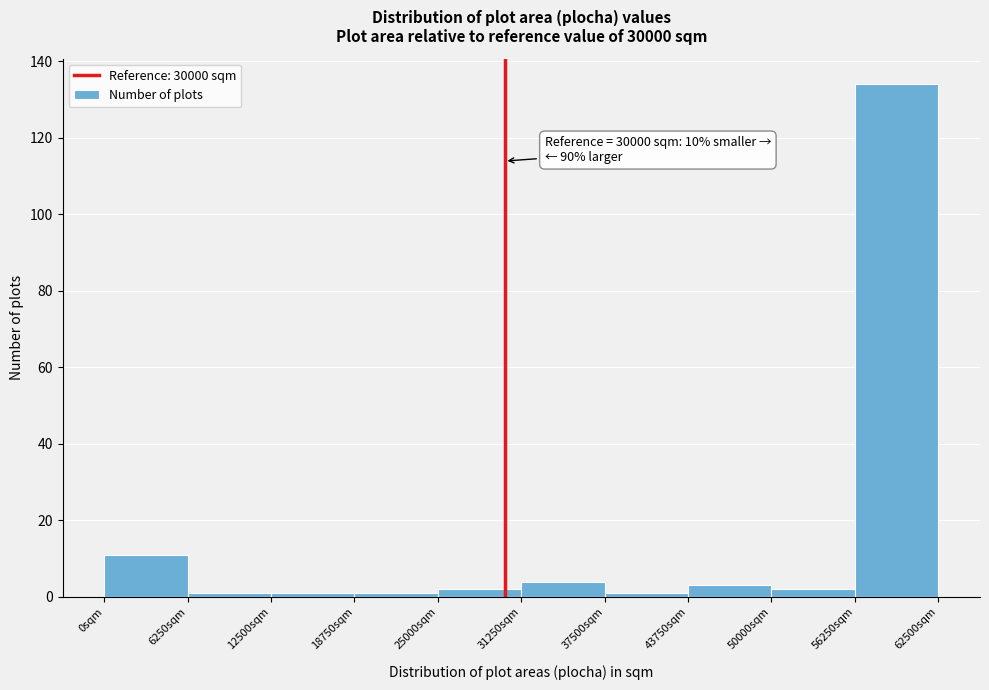

Which range on the x-axis has the tallest bar?

56000 to 63000